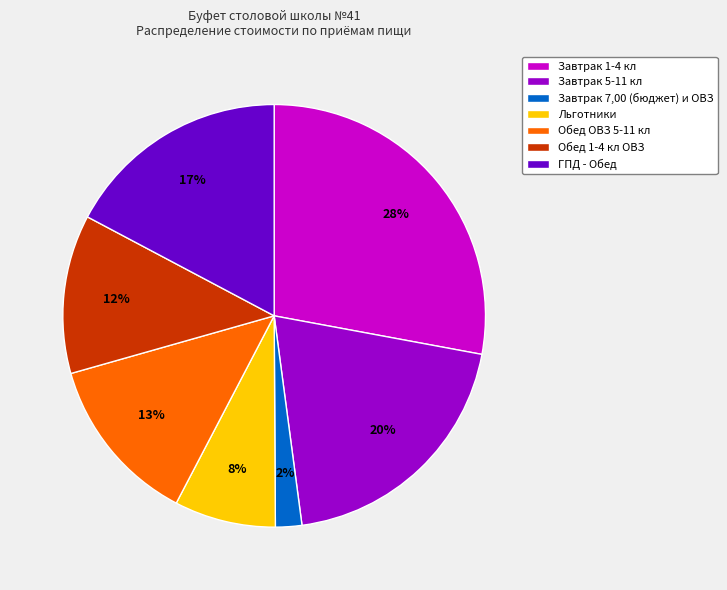

Rank the categories by value from highest to lowest.

Завтрак 1-4 кл, Завтрак 5-11 кл, ГПД - Обед, Обед ОВЗ 5-11 кл, Обед 1-4 кл ОВЗ, Льготники, Завтрак 7,00 (бюджет) и ОВЗ